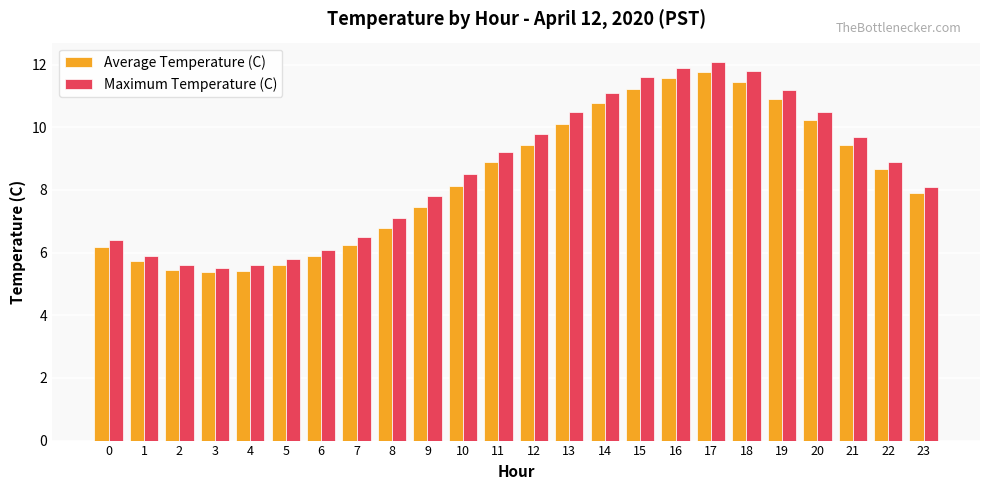

What is the difference between the Maximum Temperature (C) values at 7 and 18?

5.3